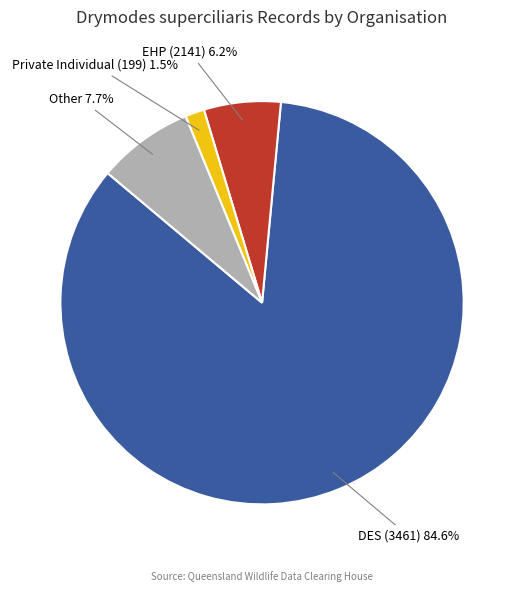

Does any single category account for the majority?

Yes